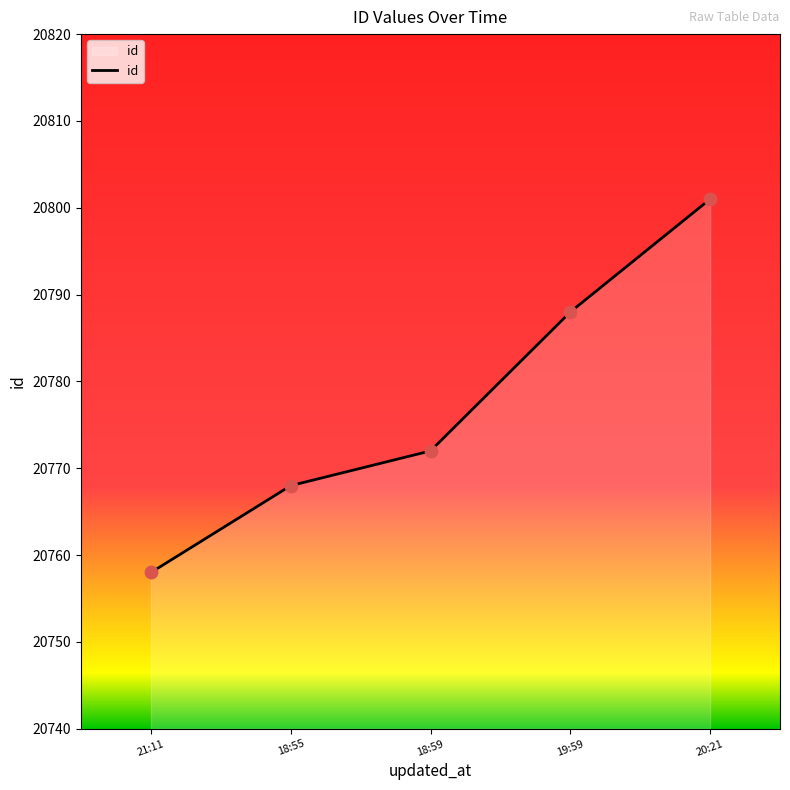

Which has a higher value, 18:59 or 20:21?

20:21